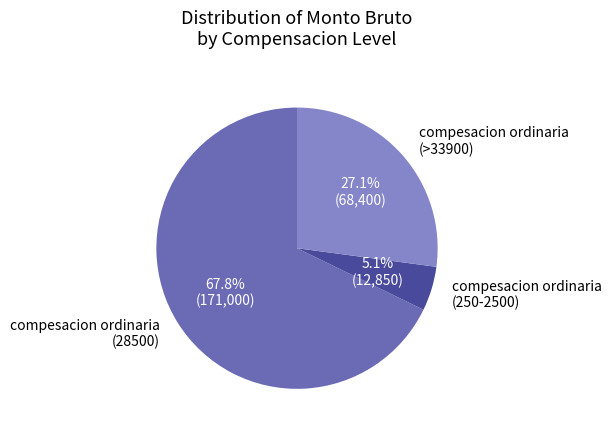

What portion of the pie excludes compesacion ordinaria (>33900)?

72.9%